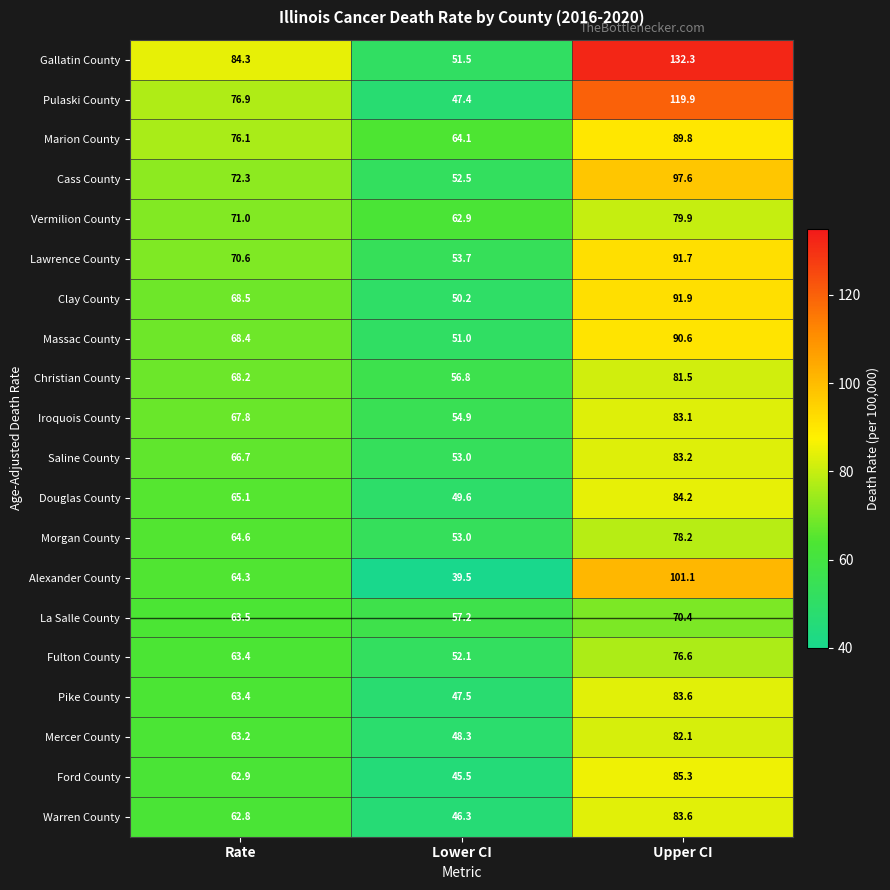

What is the spread (max minus min) of values at Lower CI?

24.6